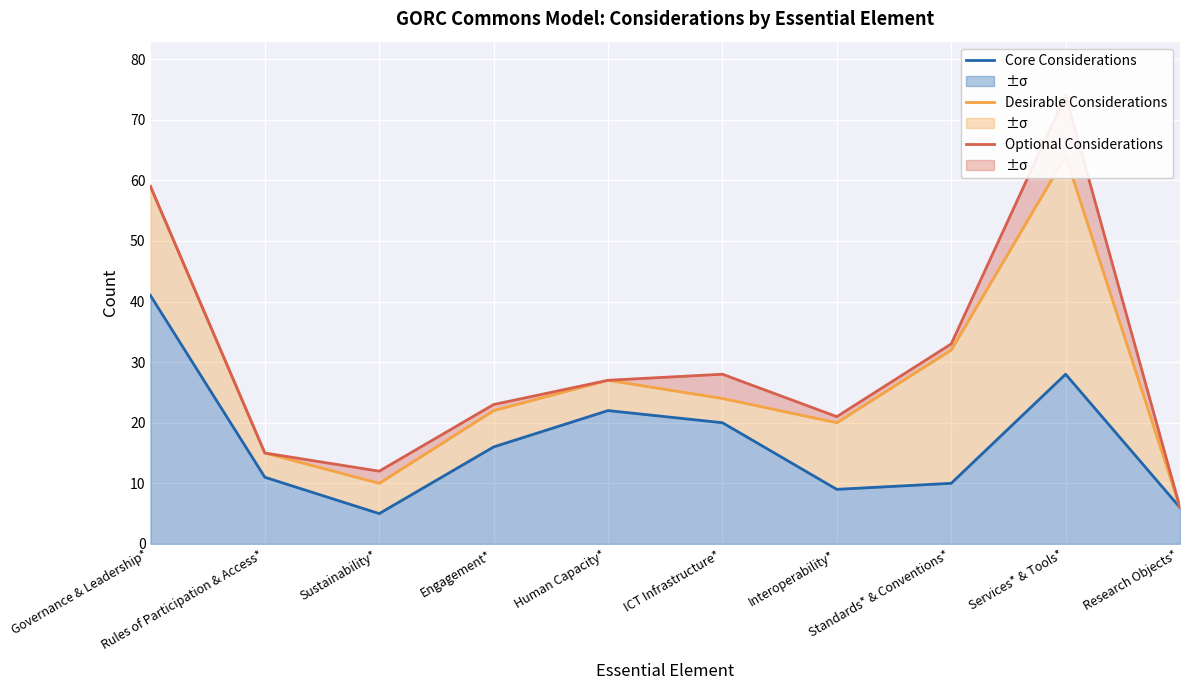

At which category does Optional Considerations reach its first local valley?

Sustainability*